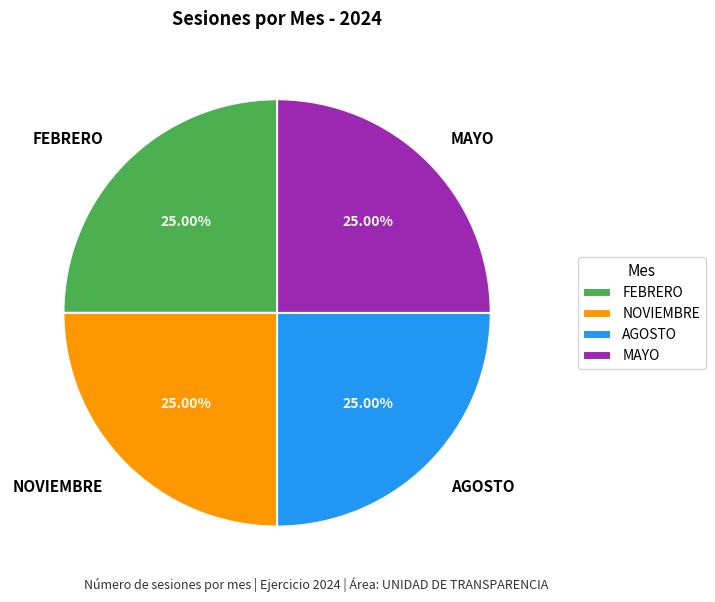

How many segments does this pie chart have?

4